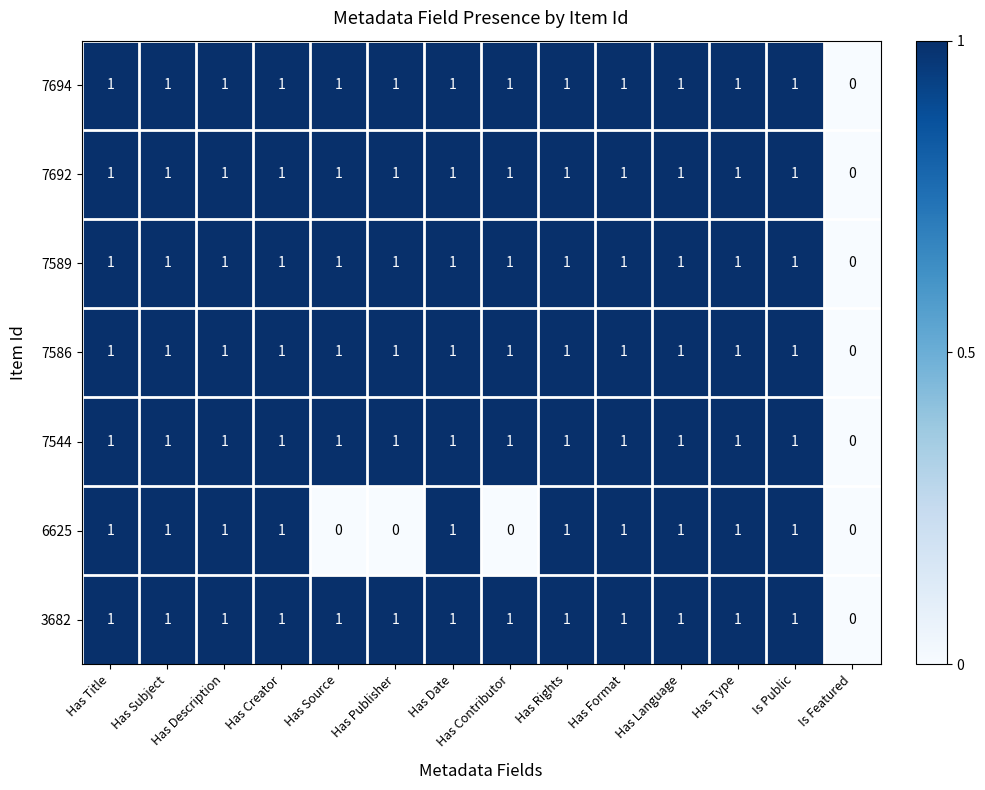

At which label is 7586 closest to 0?

Is Featured